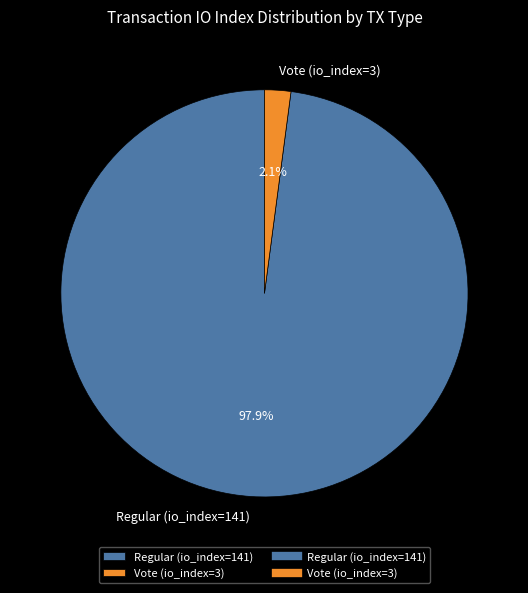

How many slices are in this pie chart?

2